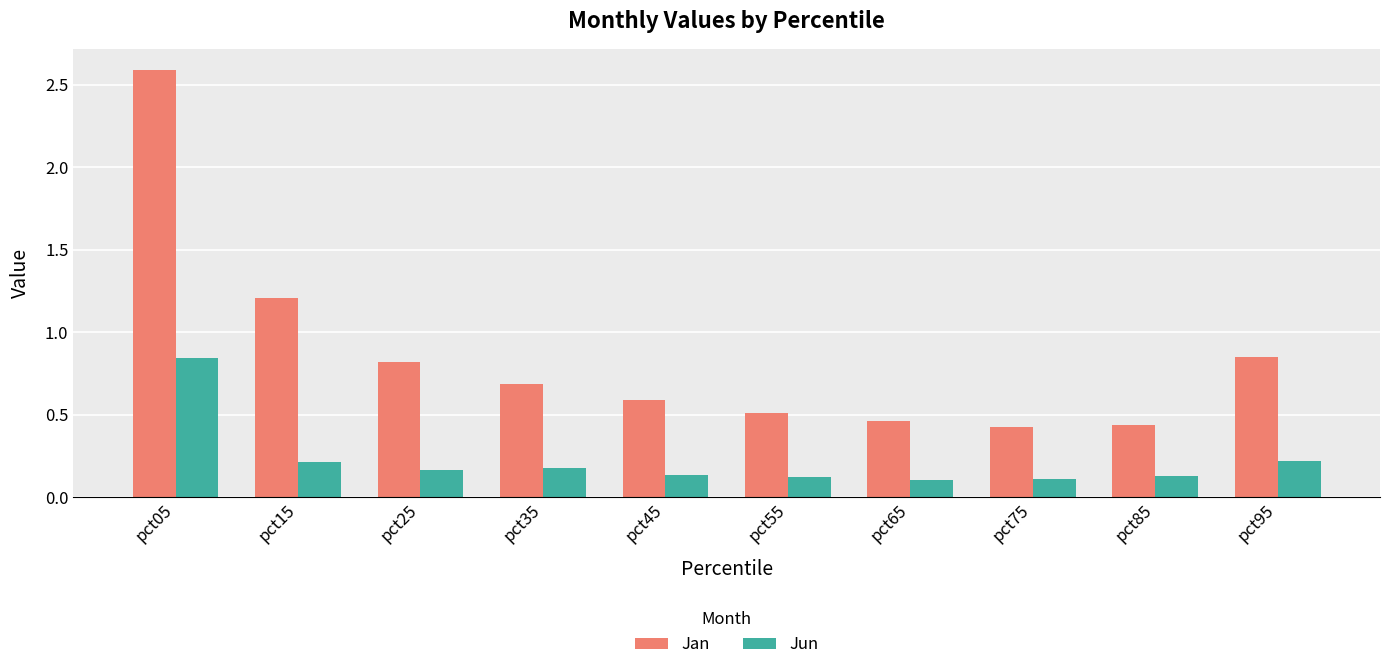

What is the difference between the highest and lowest values at pct05?

1.7